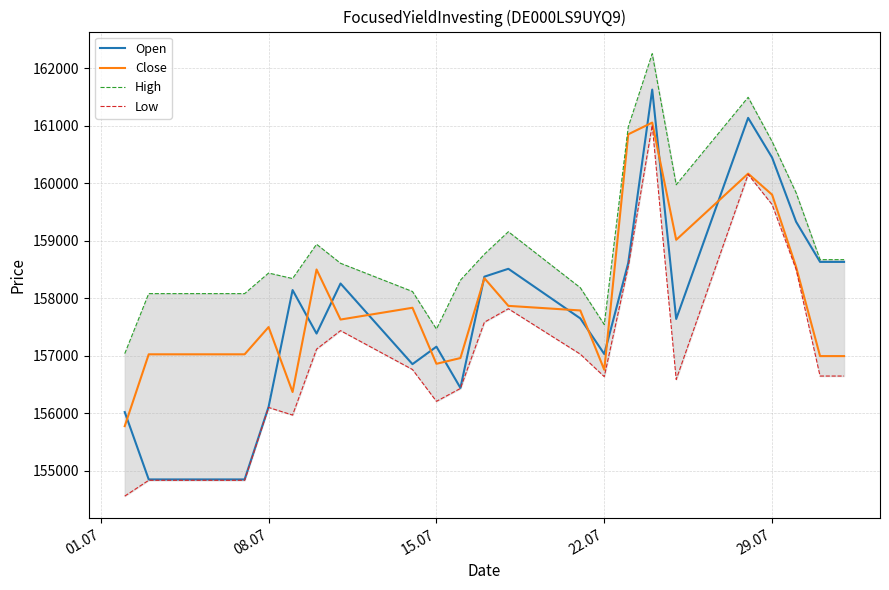

What is the lowest value of the Open series?

154846